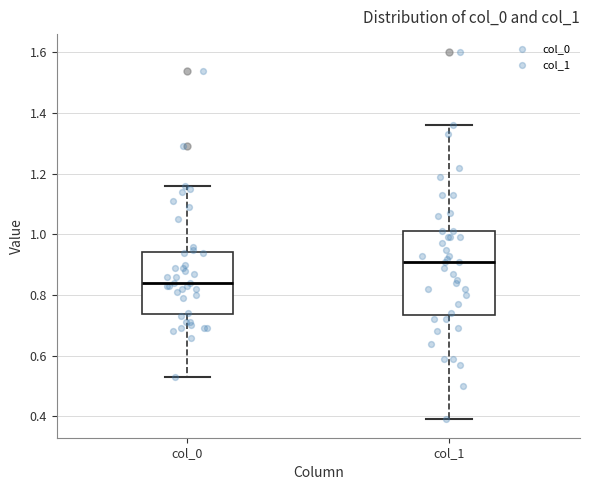

Reading left to right, read every box against the y-axis: the position of its median line, the range the box covers, and the ends of its whiskers. The values are not printed on the chart, so give them approximately, as read against the axis.

col_0: median 0.84, box 0.74 to 0.94, whiskers 0.54 to 1.16
col_1: median 0.92, box 0.74 to 1.02, whiskers 0.40 to 1.36